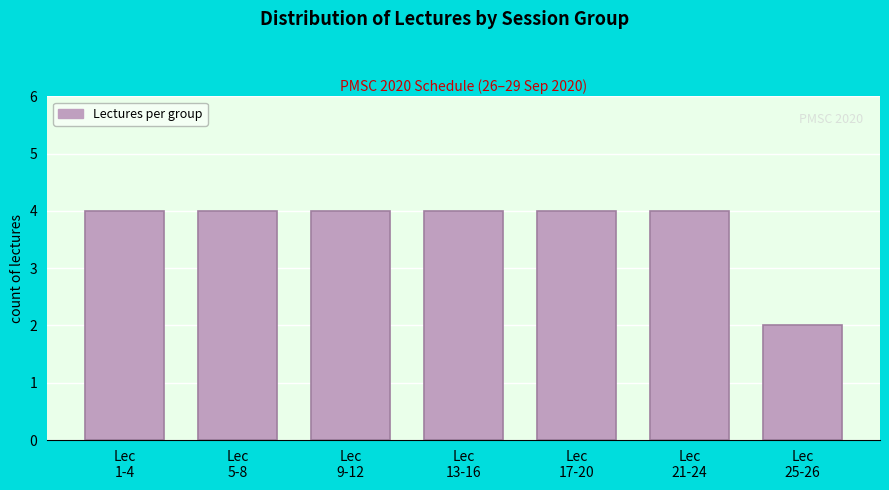

Reading left to right, what are all the values shown in this chart?

4	4	4	4	4	4	2